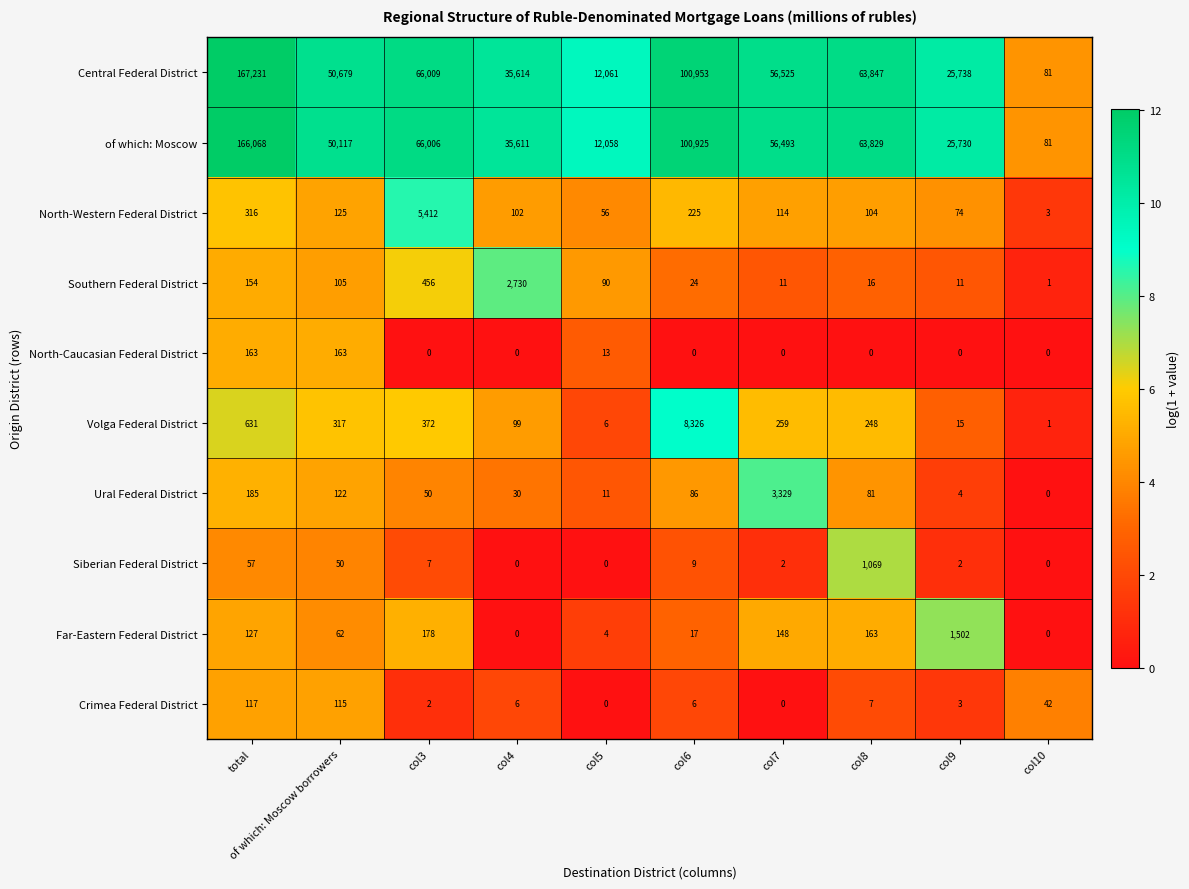

Is the value of Crimea Federal District at of which: Moscow borrowers greater than the value of Far-Eastern Federal District at col8?

No